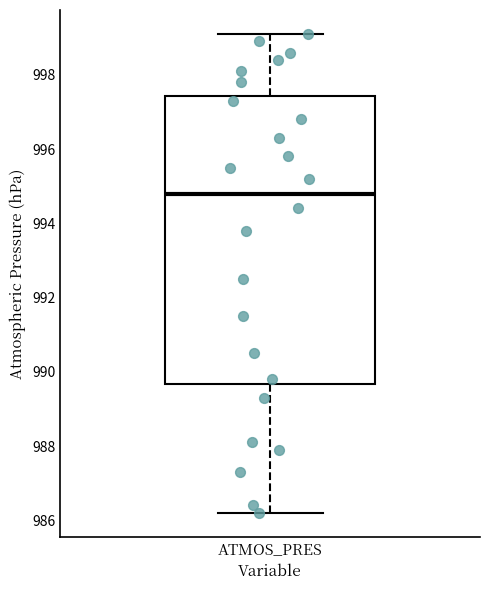

Transcribe this box plot: give where the median line is, the range the box spans, and where the two whiskers end, as read against the y-axis. The values are not printed on the chart, so give them approximately, as read against the axis.

median 994.8, box 989.6 to 997.4, whiskers 986.2 to 999.2